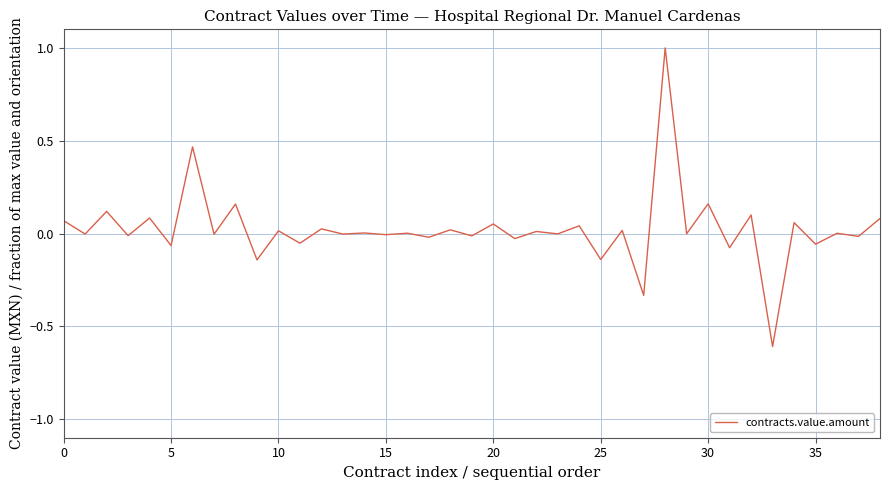

What is the minimum value shown in the chart?

-0.6